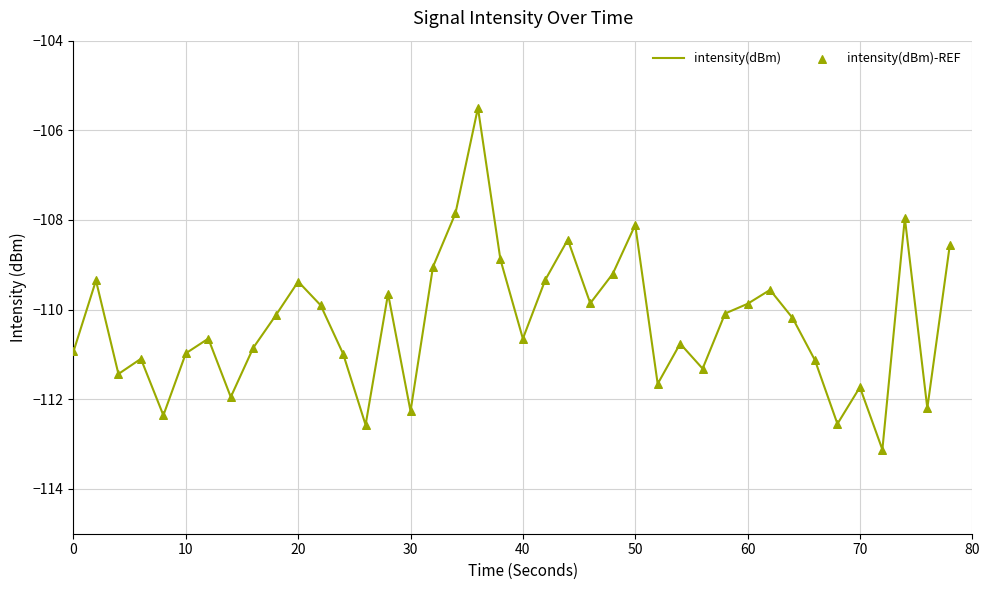

What is the maximum value shown in the chart?

-105.5